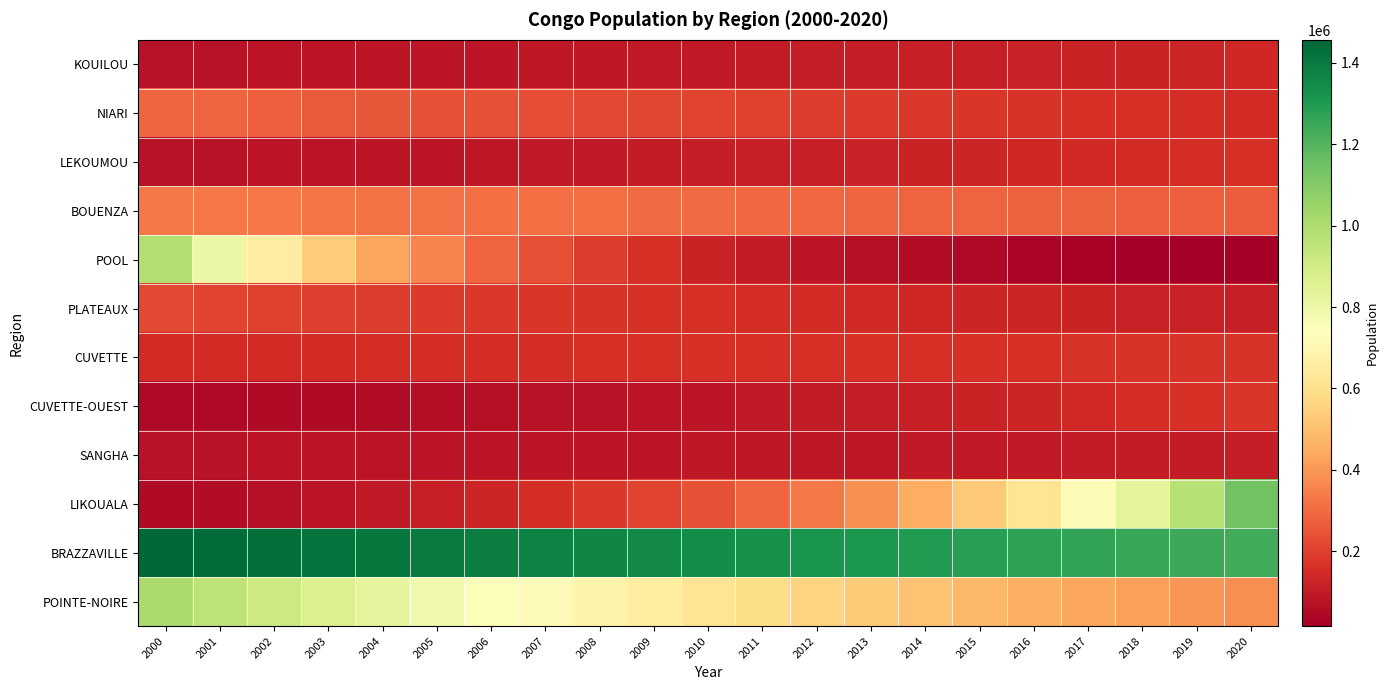

Which series has the largest total across all categories?

BRAZZAVILLE